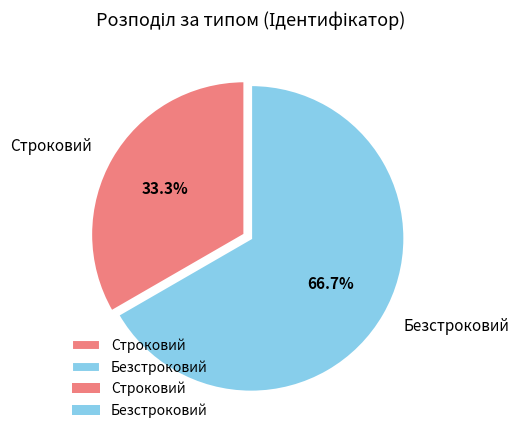

Which has a higher value, Строковий or Безстроковий?

Безстроковий